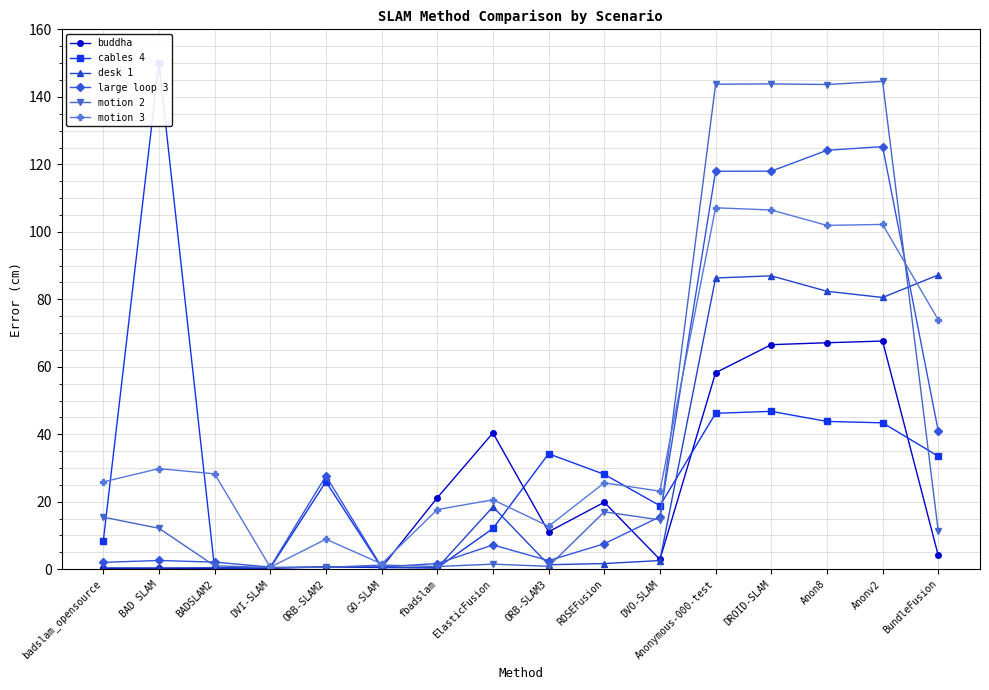

How many times do large loop 3 and cables 4 cross each other?

3